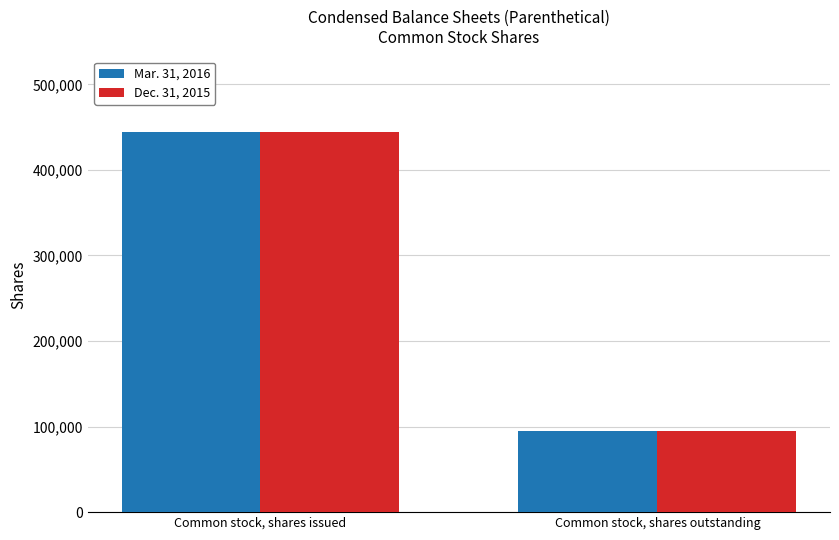

Count the Dec. 31, 2015 values in the range 94749 to 443799.

2